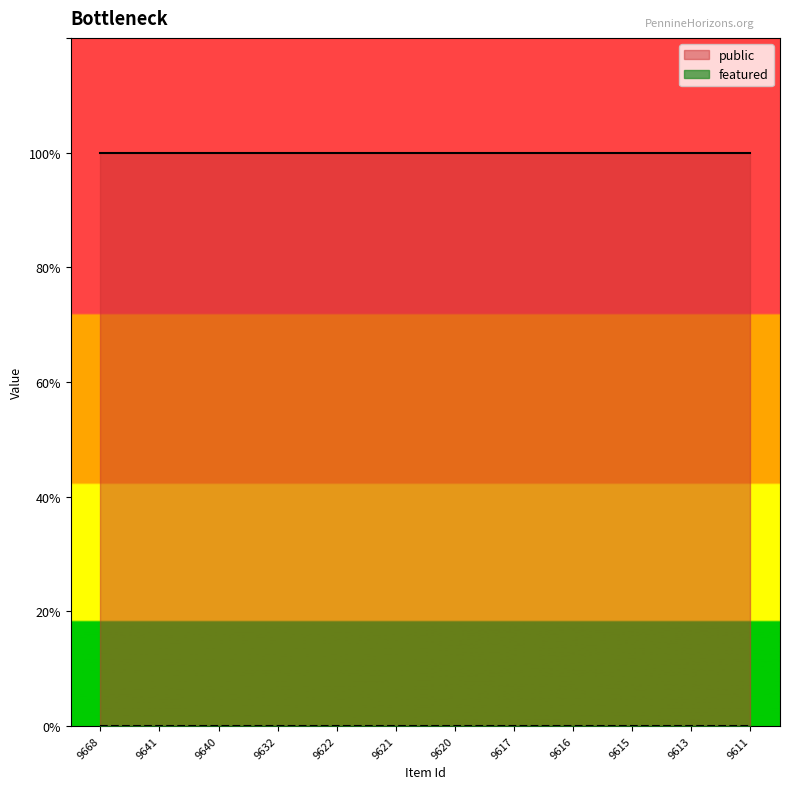

How many lines are shown in the chart?

2